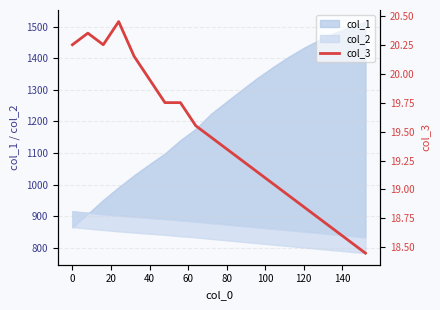

Count the number of values greater than 19.

14